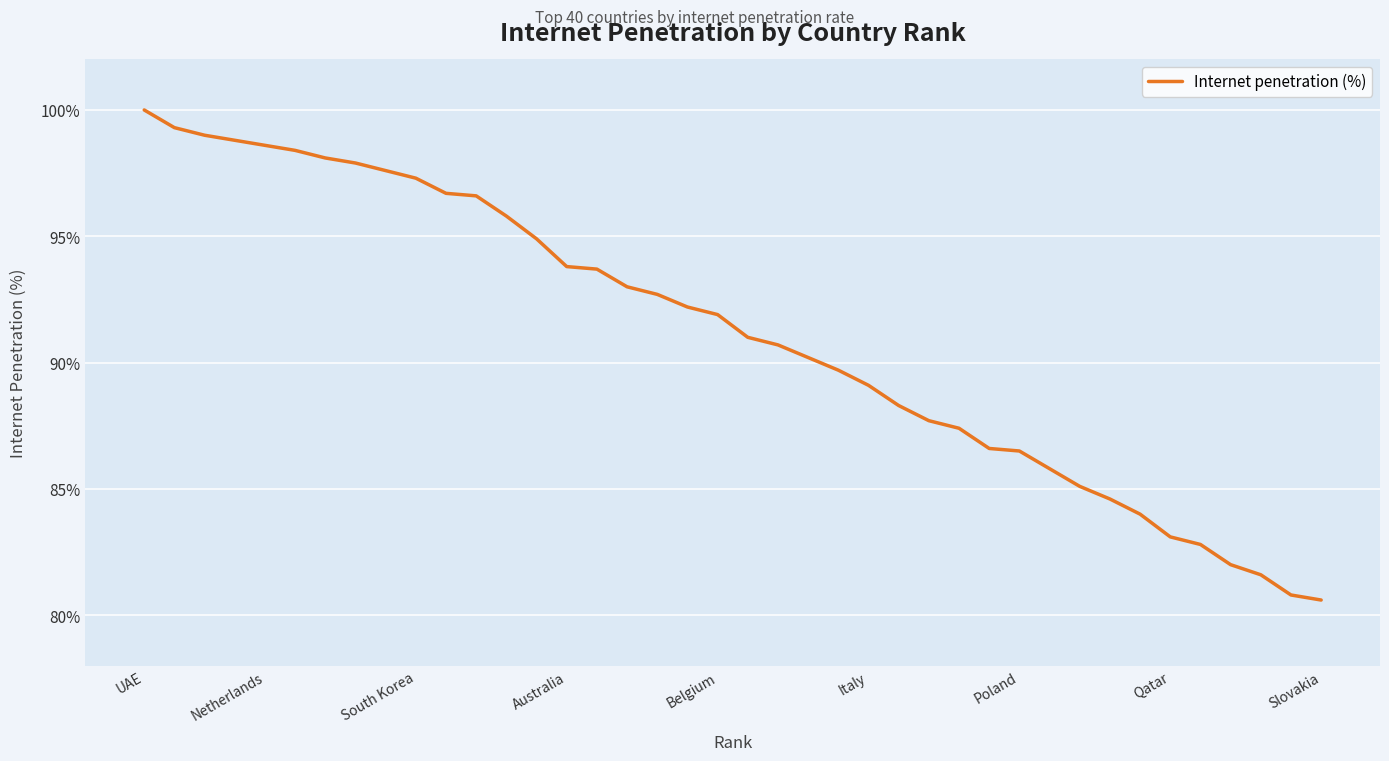

What is the difference between the maximum and minimum values?

19.4